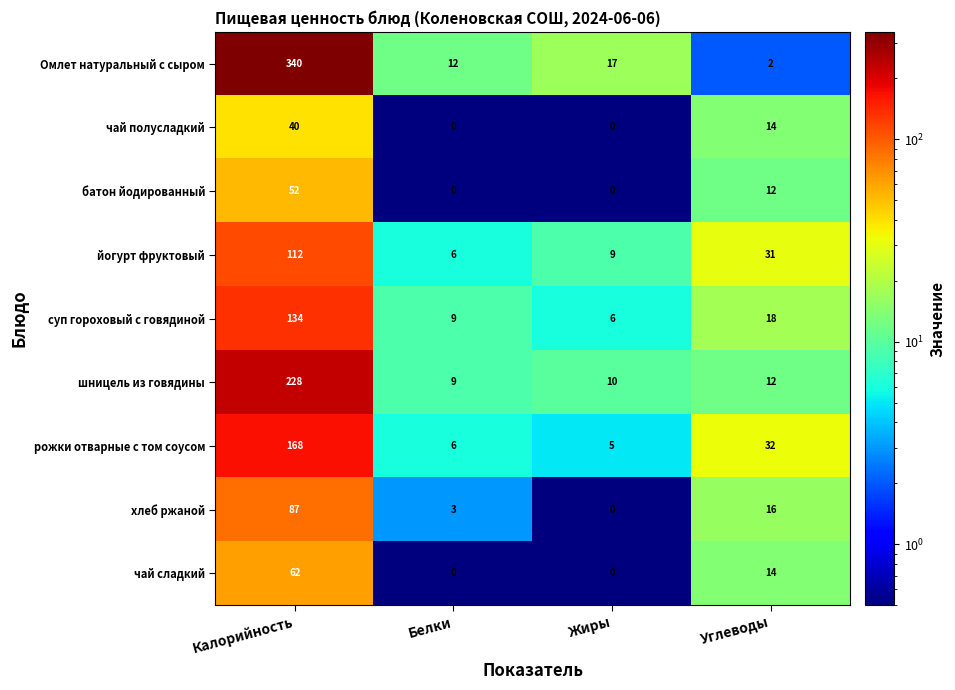

Where does the чай сладкий series first go above 14?

Калорийность